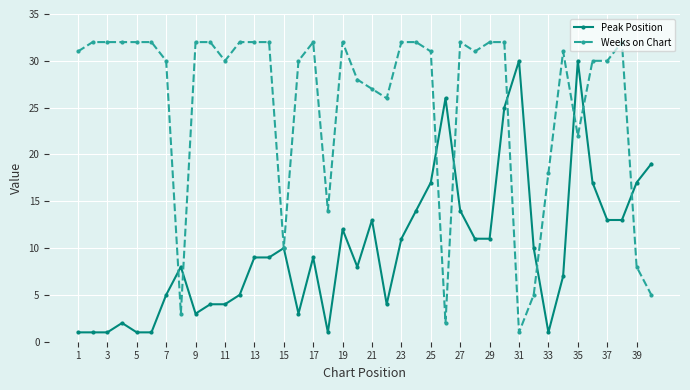

Which series has the largest total across all categories?

Weeks on Chart